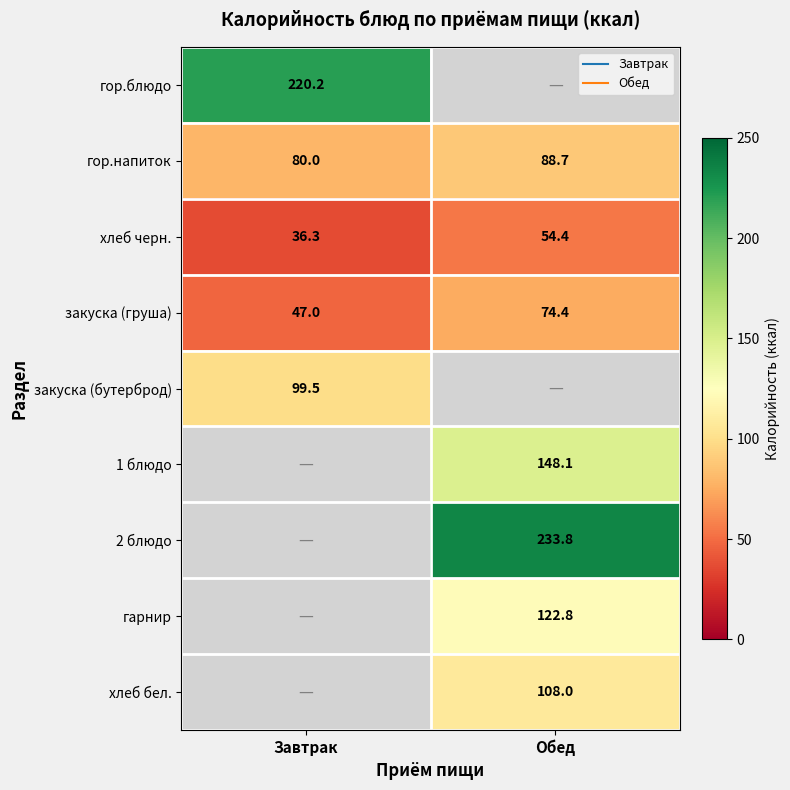

How many values in гарнир are above zero?

1